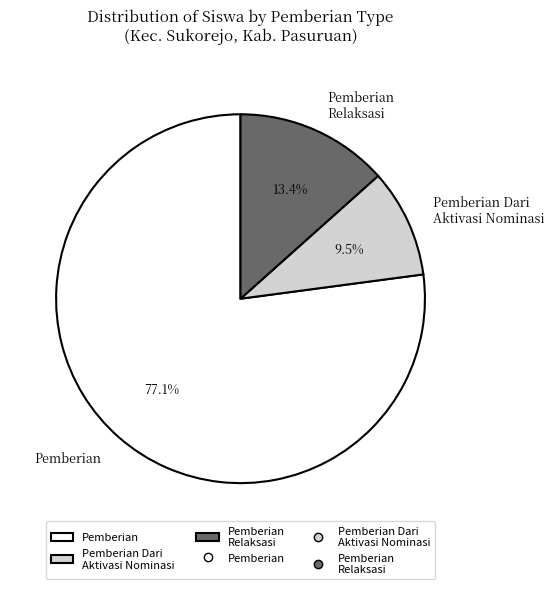

What is the largest slice in the pie chart?

Pemberian